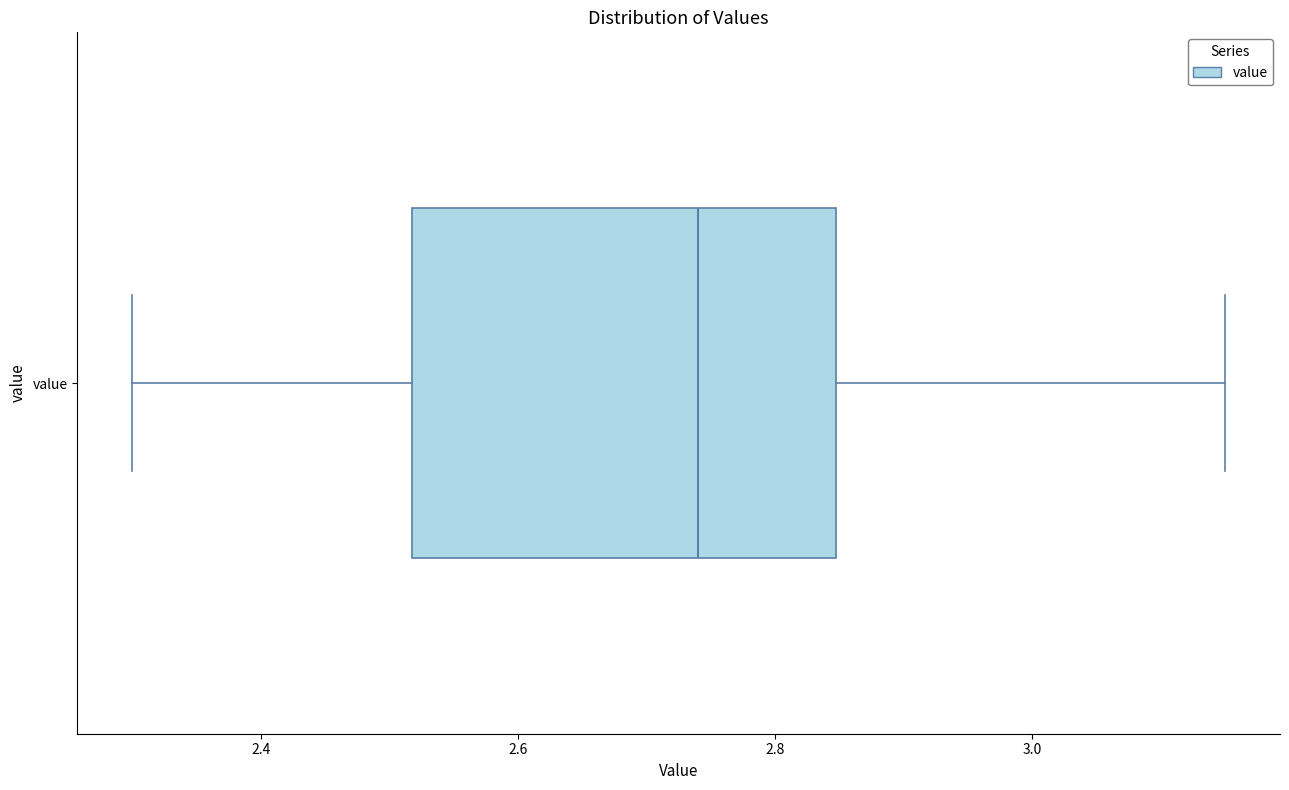

Transcribe this box plot: give where the median line is, the range the box spans, and where the two whiskers end, as read against the x-axis. The values are not printed on the chart, so give them approximately, as read against the axis.

median 2.74, box 2.52 to 2.84, whiskers 2.30 to 3.16